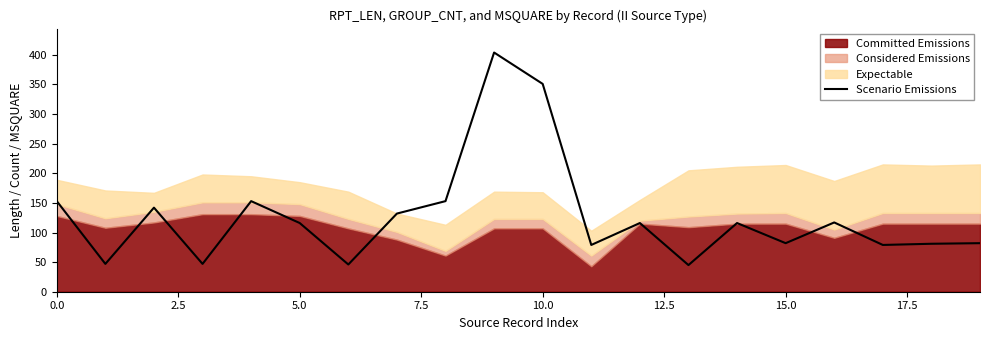

Does the chart display data point markers on the line(s)?

No